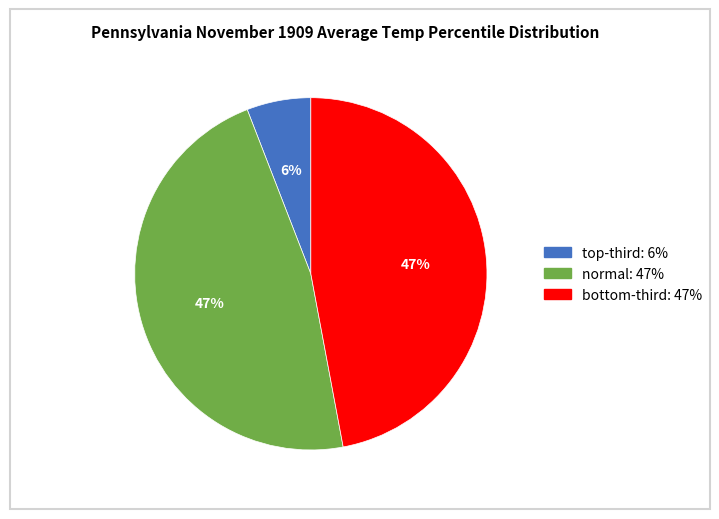

Is there any slice that represents more than half of the pie?

No